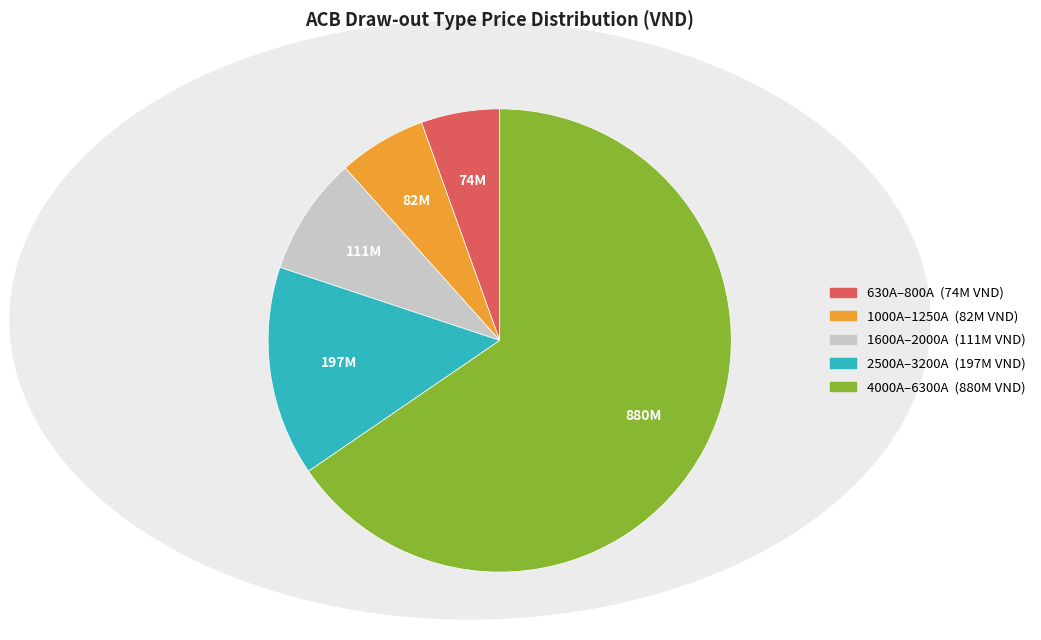

Is there a majority slice in this chart?

Yes